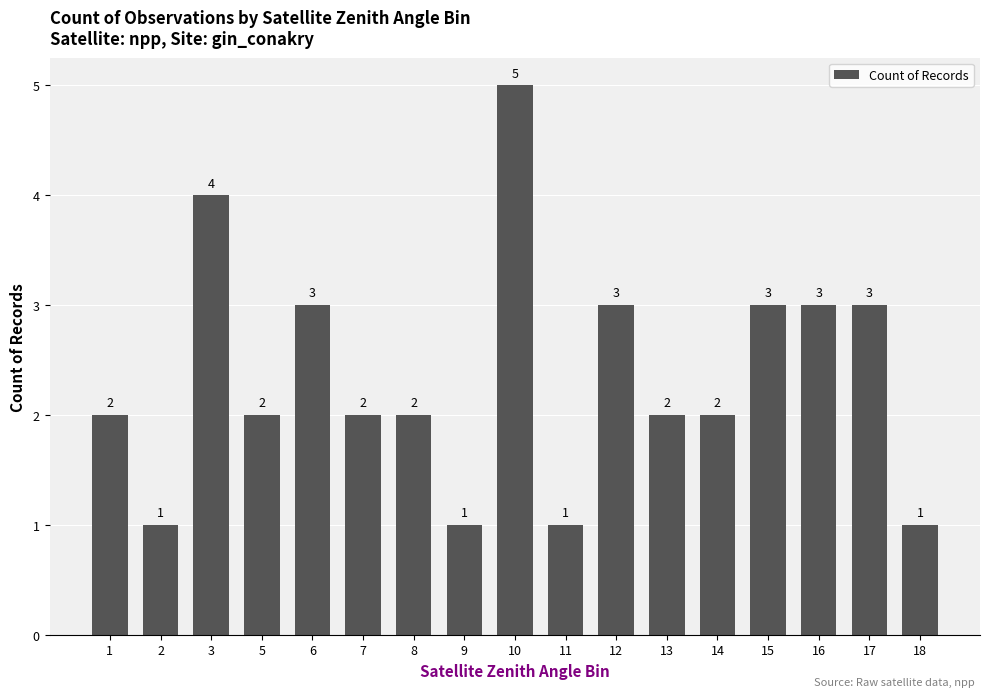

How many values are below 2?

4